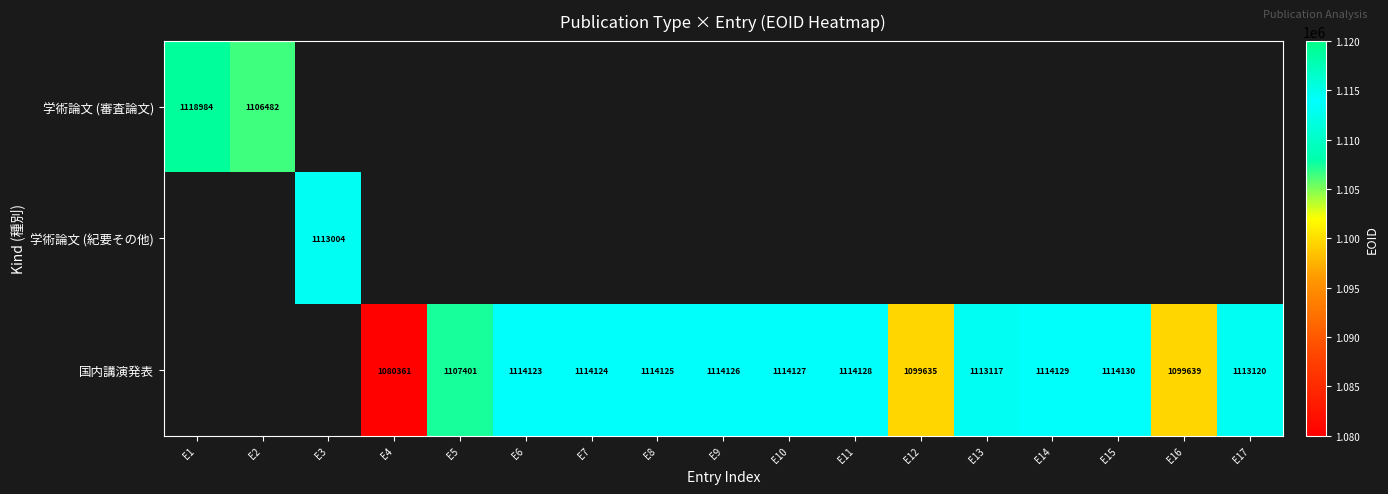

The value of 国内講演発表 at E17 is 1691974. True or false?

False